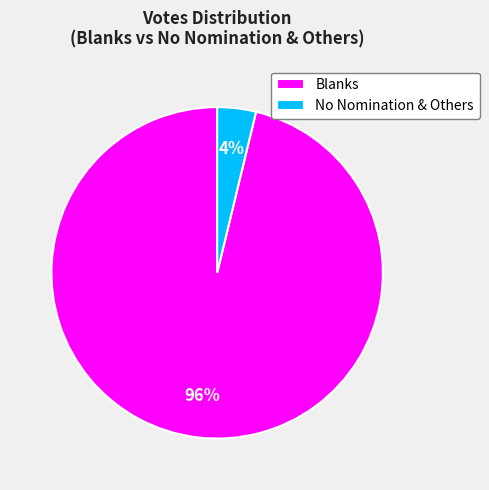

Rank the categories by value from lowest to highest.

No Nomination & Others, Blanks